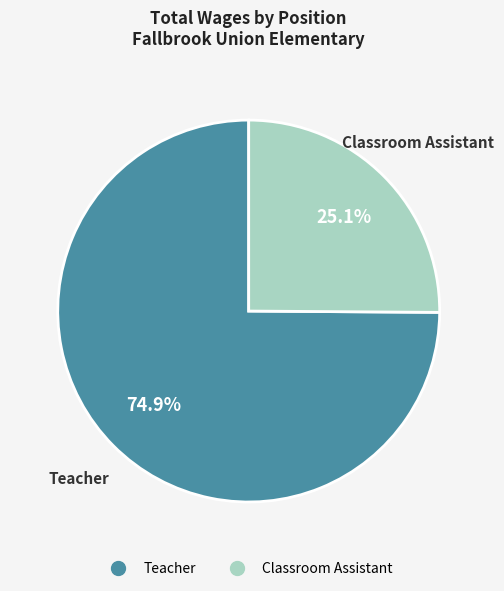

How many slices are in this pie chart?

2